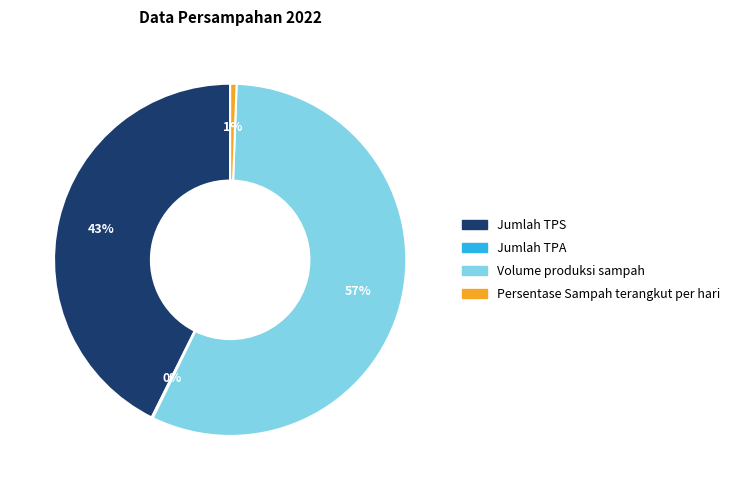

To the nearest percent, what is the average slice percentage?

25%